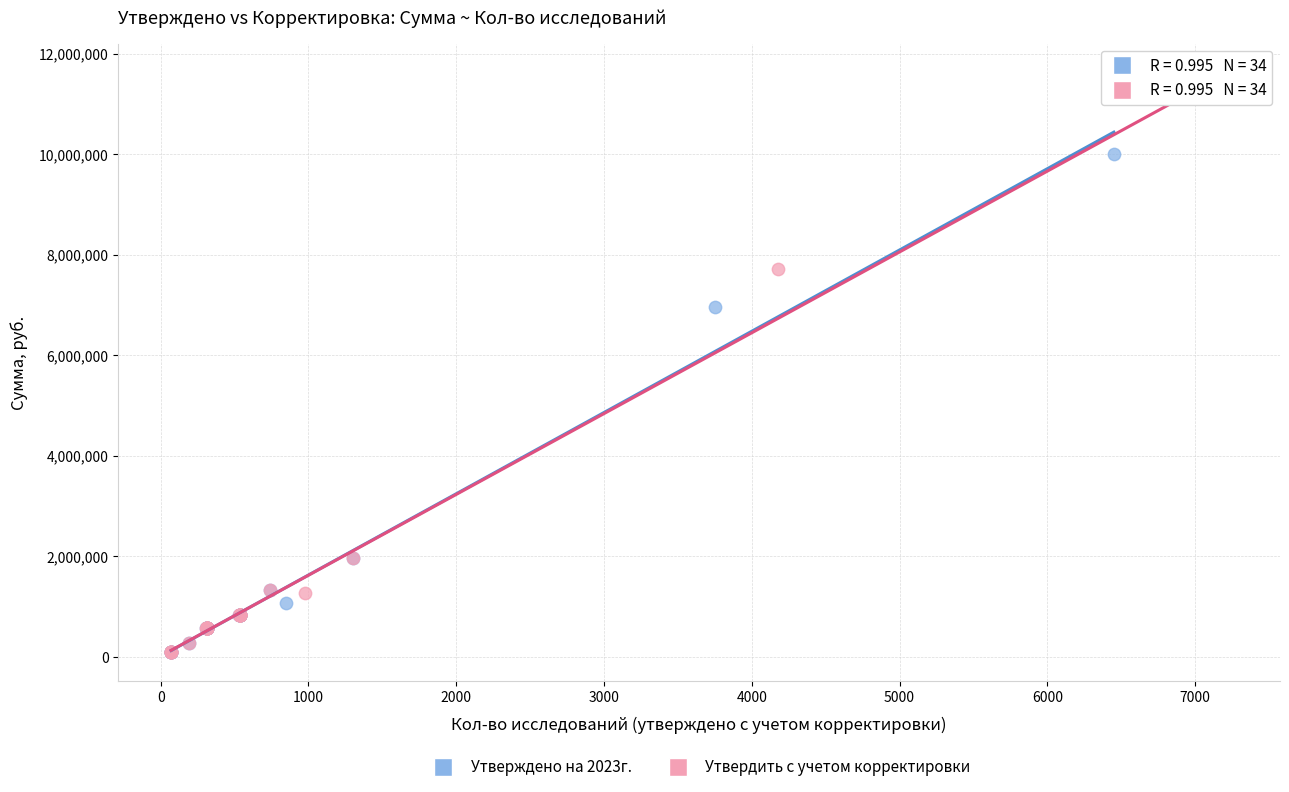

Which series reaches the maximum Y coordinate?

Утвердить с учетом корректировки